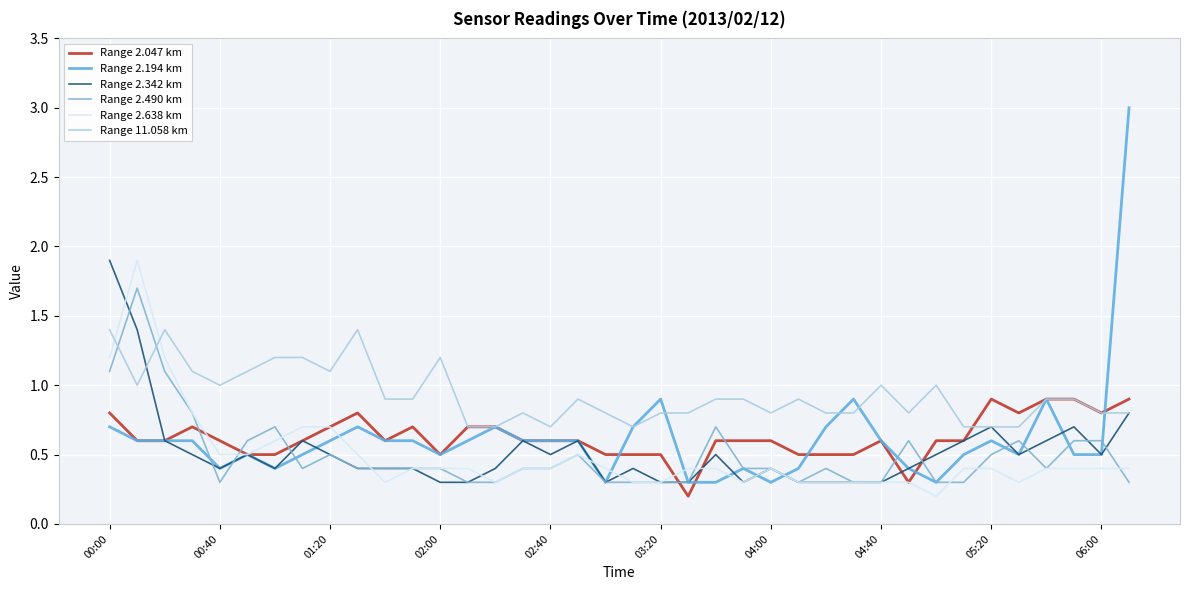

Is this an area chart (filled region under the line)?

No